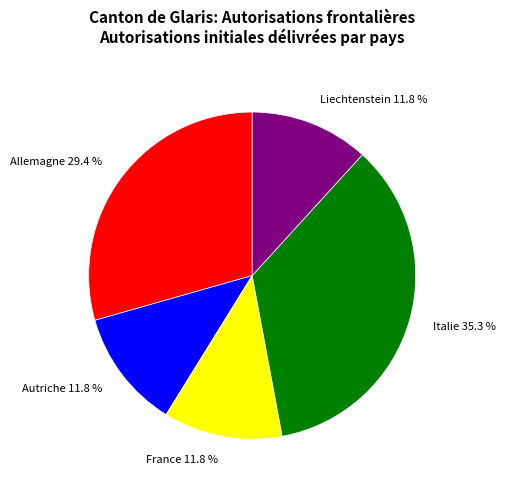

To the nearest percent, what percentage of the pie is Liechtenstein?

12%